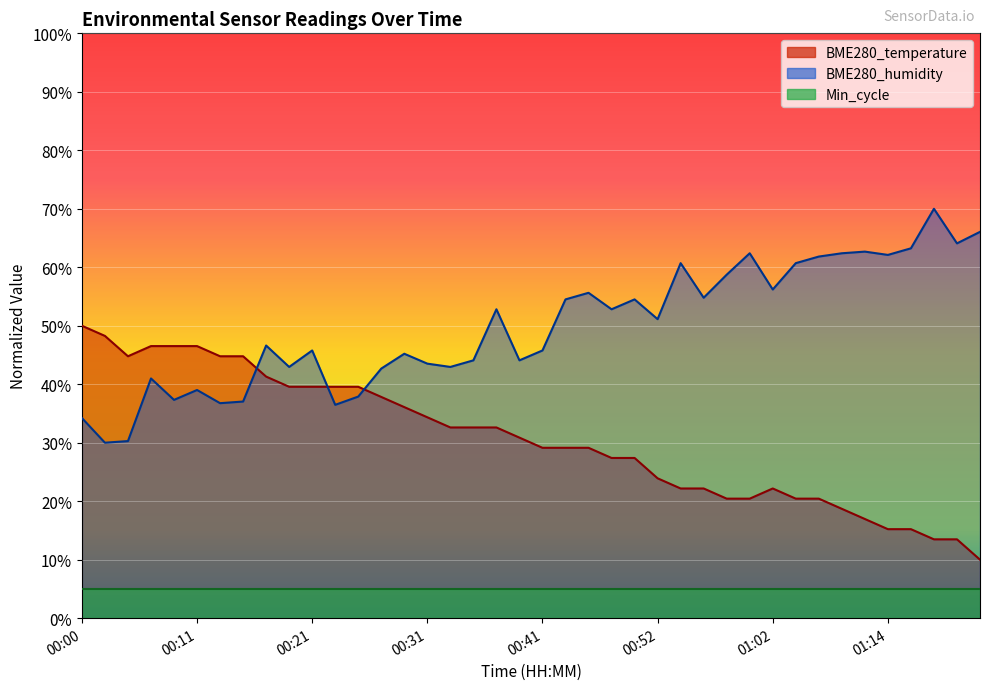

What is the minimum value for Min_cycle?

5.0